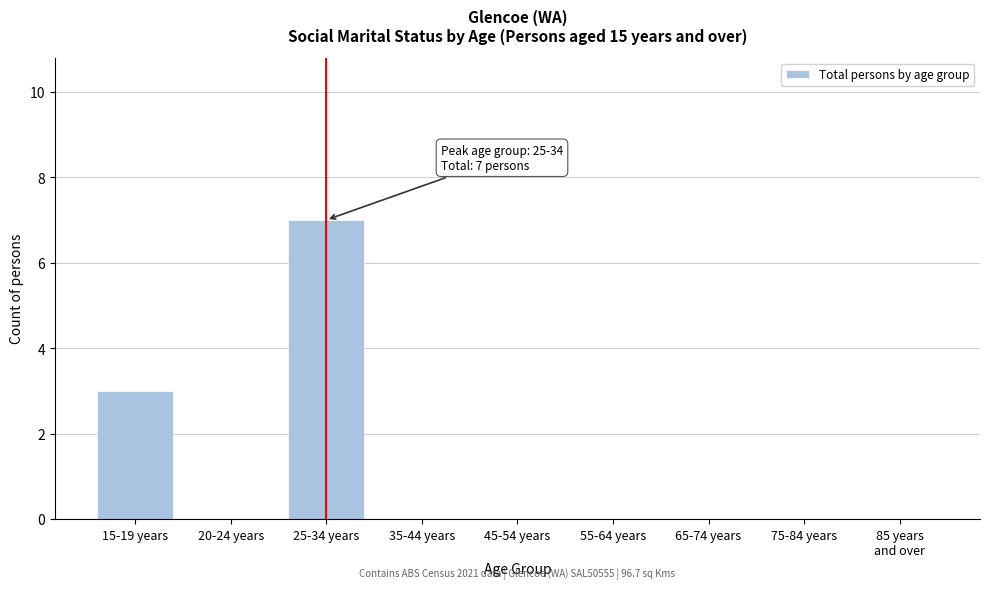

What is the sum of all values?

10